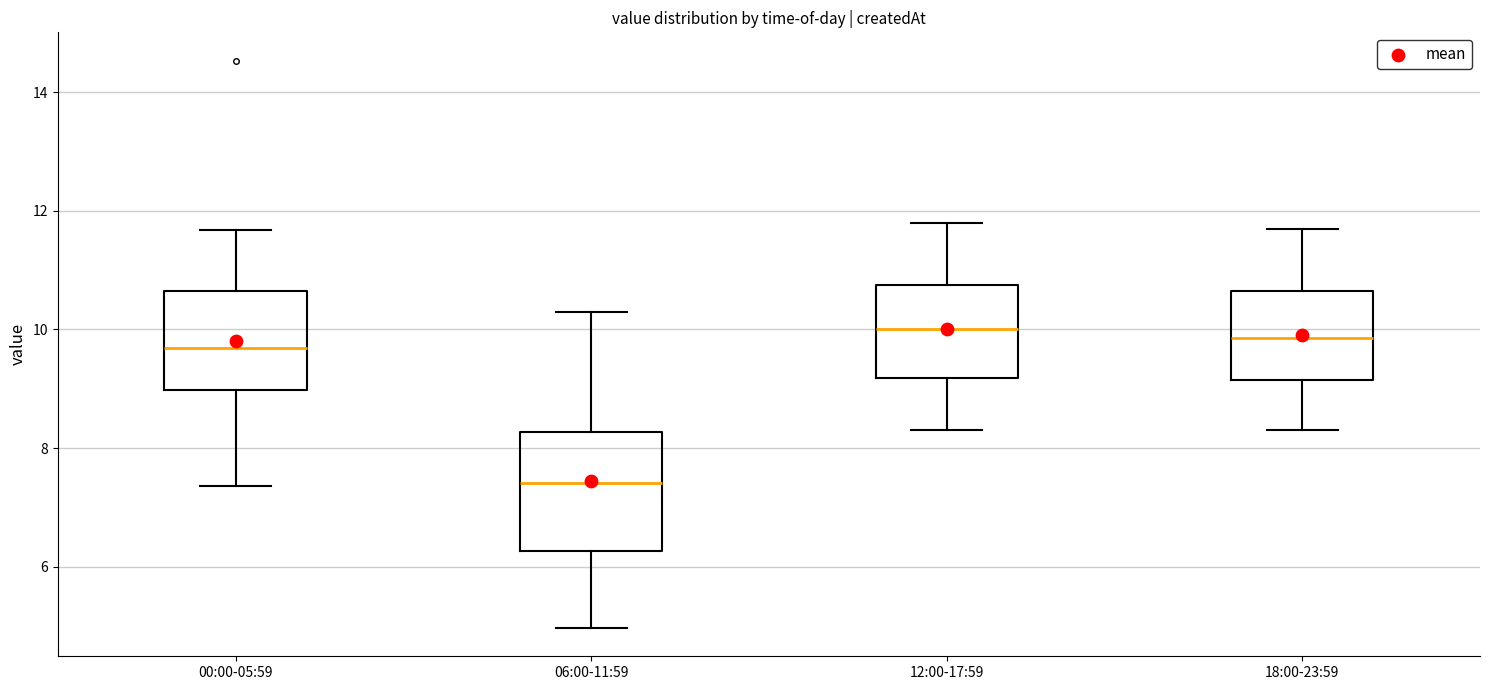

Where is the lower edge of the box for 12:00-17:59 on the y-axis? The values are not printed on the chart, so give them approximately, as read against the axis.

9.2